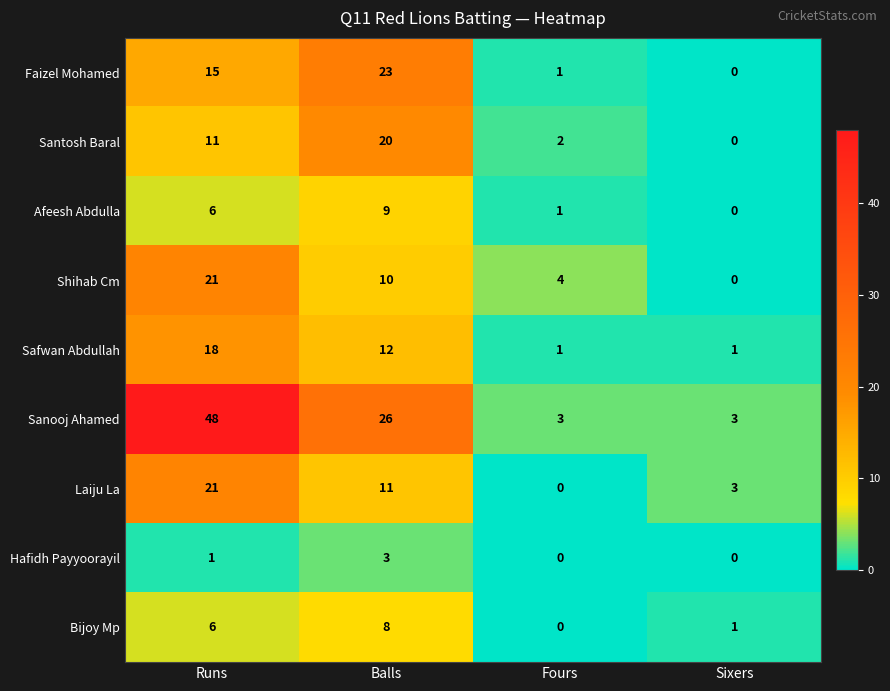

Read the Afeesh Abdulla value at Balls.

9